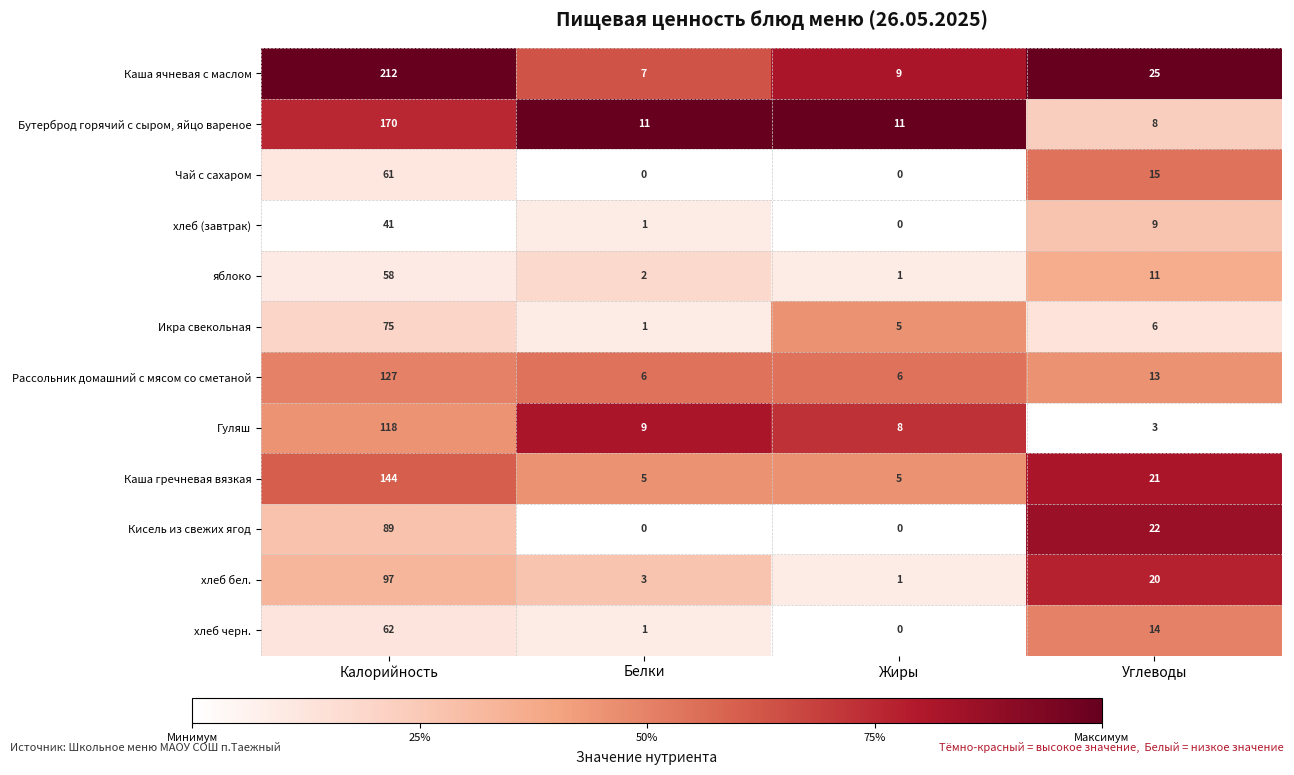

Is it true that Кисель из свежих ягод equals 22 at Углеводы?

True